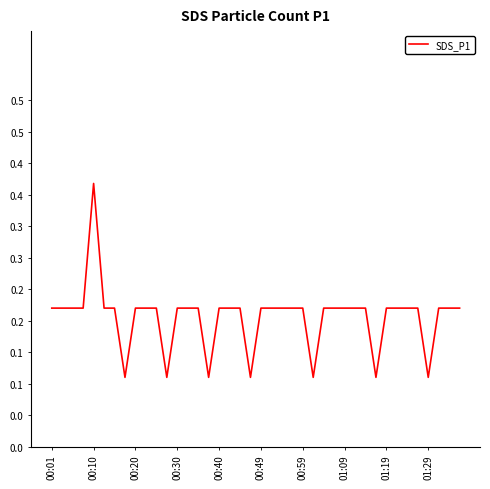

Is this an area chart (filled region under the line)?

No